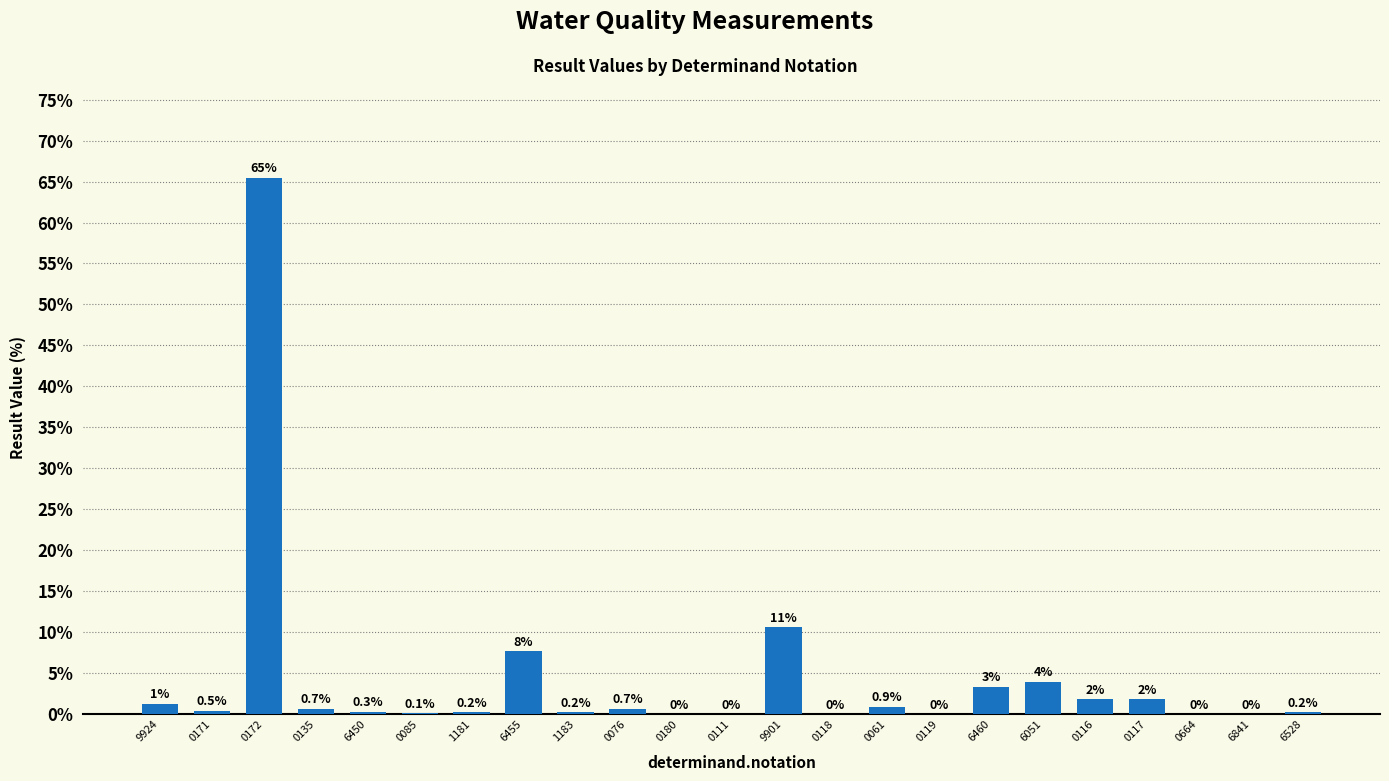

True or false: the data shows 0.0 at 0111.

True